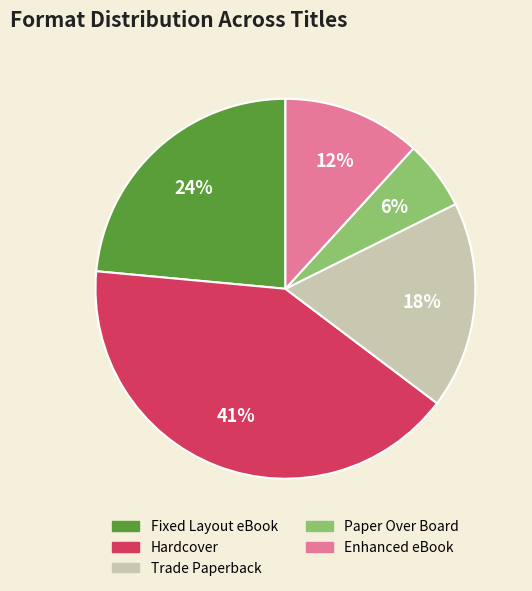

Does Enhanced eBook account for over 50% of the chart?

No